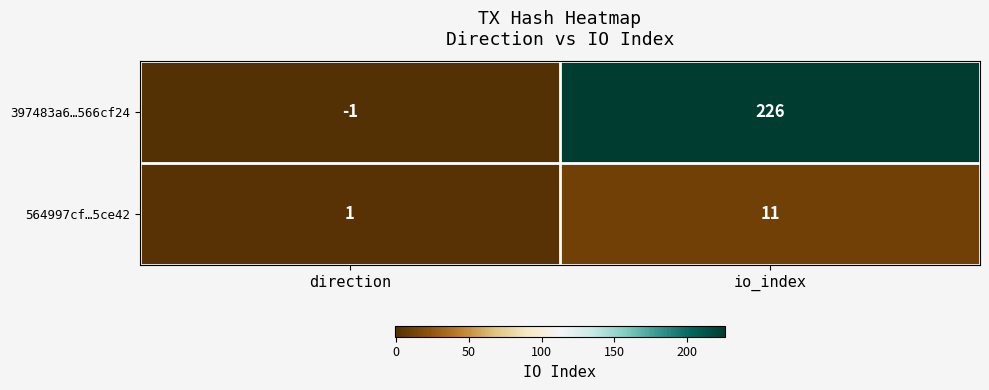

What value does the 397483a6…566cf24 series have at io_index, to the nearest 5?

225